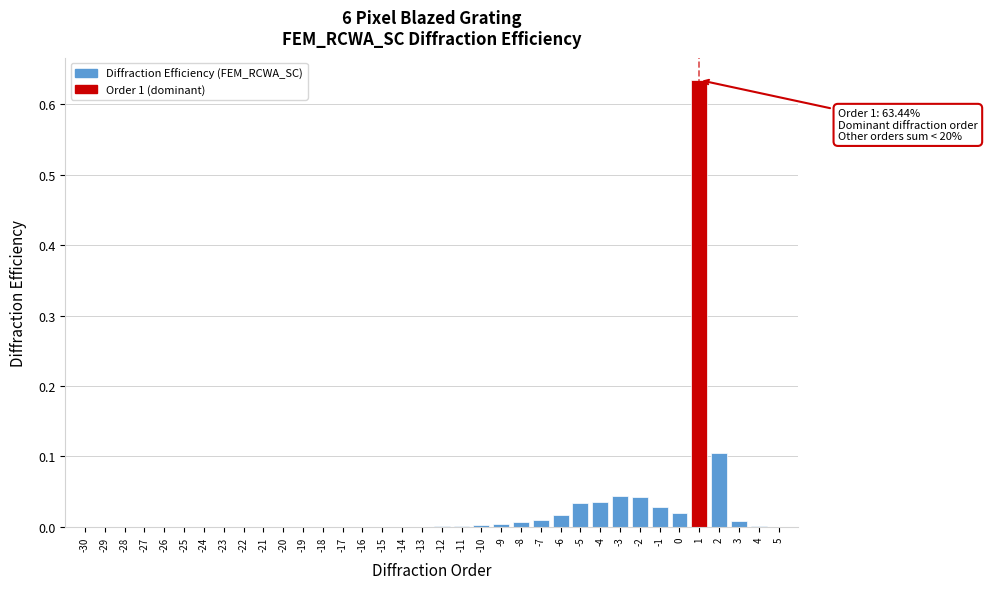

True or false: the data shows 0.0 at -20.

True